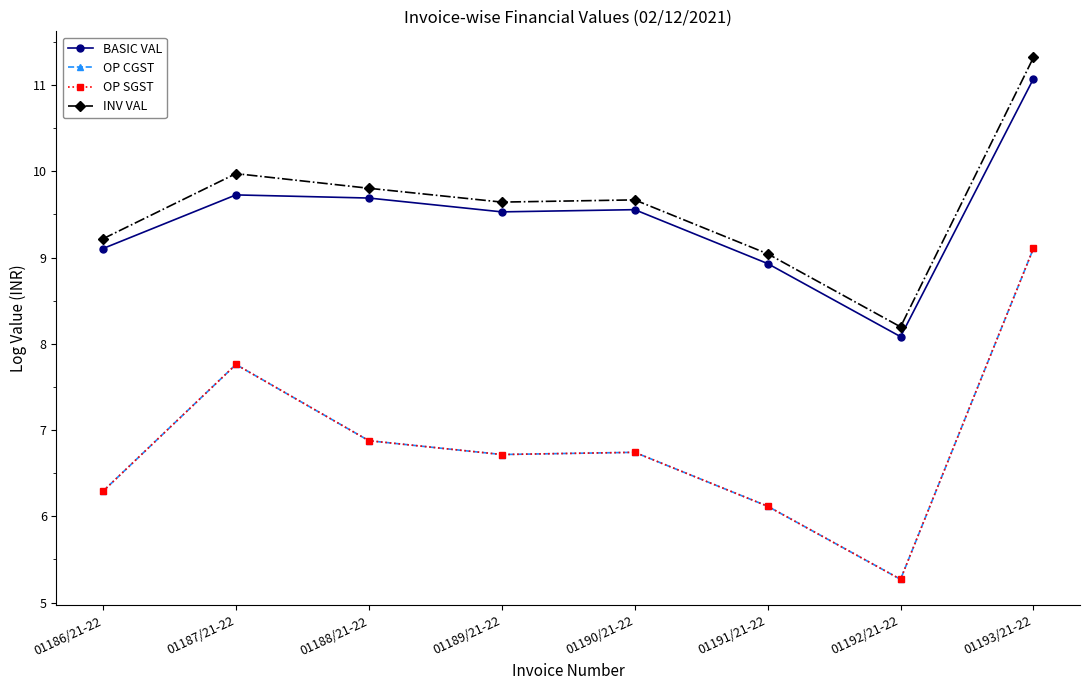

What is the value of the INV VAL point at the 8th from the left?

11.3